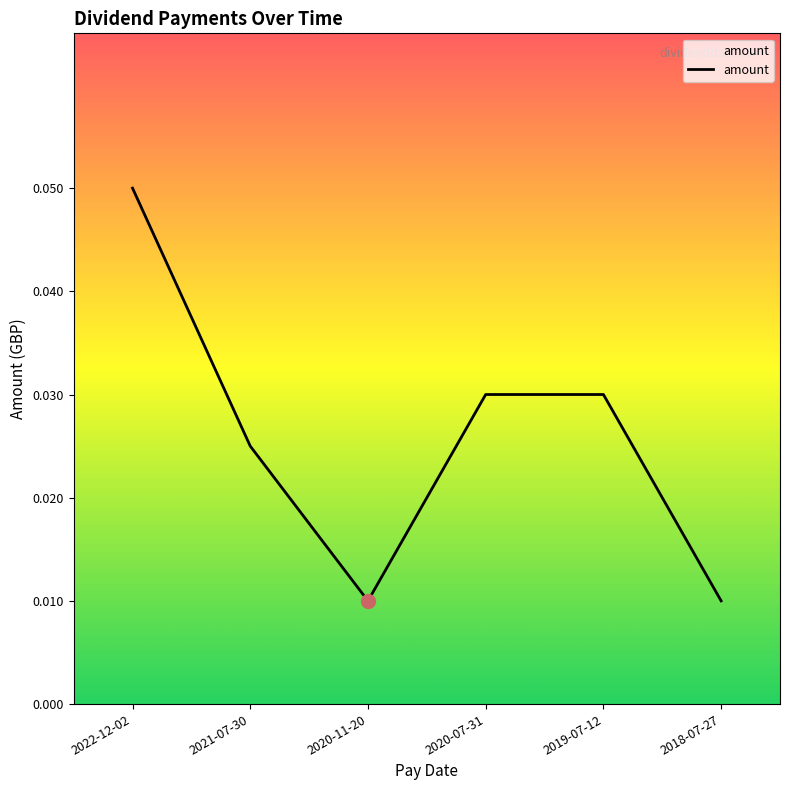

How many lines are shown in the chart?

1